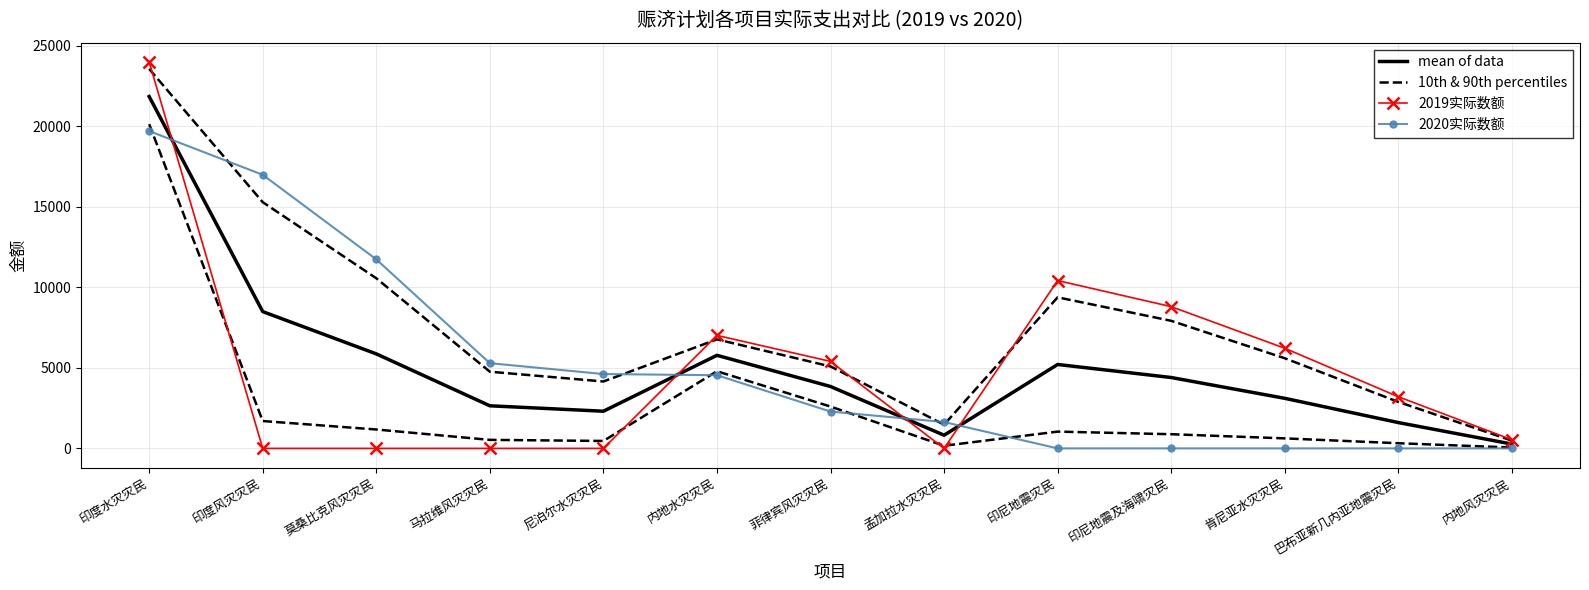

Rank the categories by 10th & 90th percentiles value from highest to lowest.

印度水灾灾民, 内地水灾灾民, 菲律宾风灾灾民, 印度风灾灾民, 莫桑比克风灾灾民, 印尼地震灾民, 印尼地震及海啸灾民, 肯尼亚水灾灾民, 马拉维风灾灾民, 尼泊尔水灾灾民, 巴布亚新几内亚地震灾民, 孟加拉水灾灾民, 内地风灾灾民